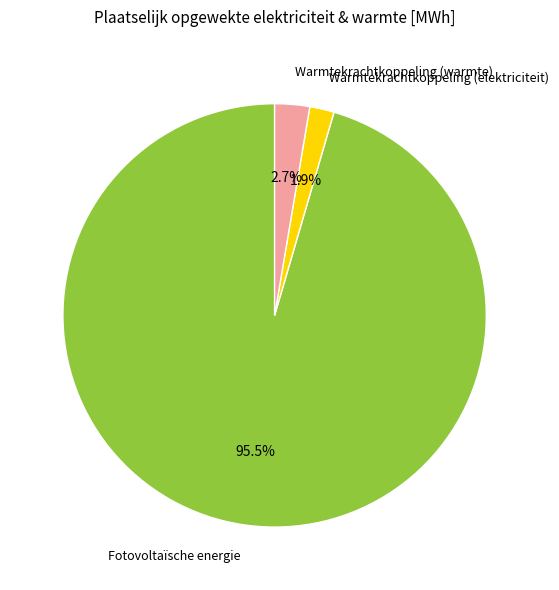

What is the smallest slice in the pie chart?

Warmtekrachtkoppeling (elektriciteit)